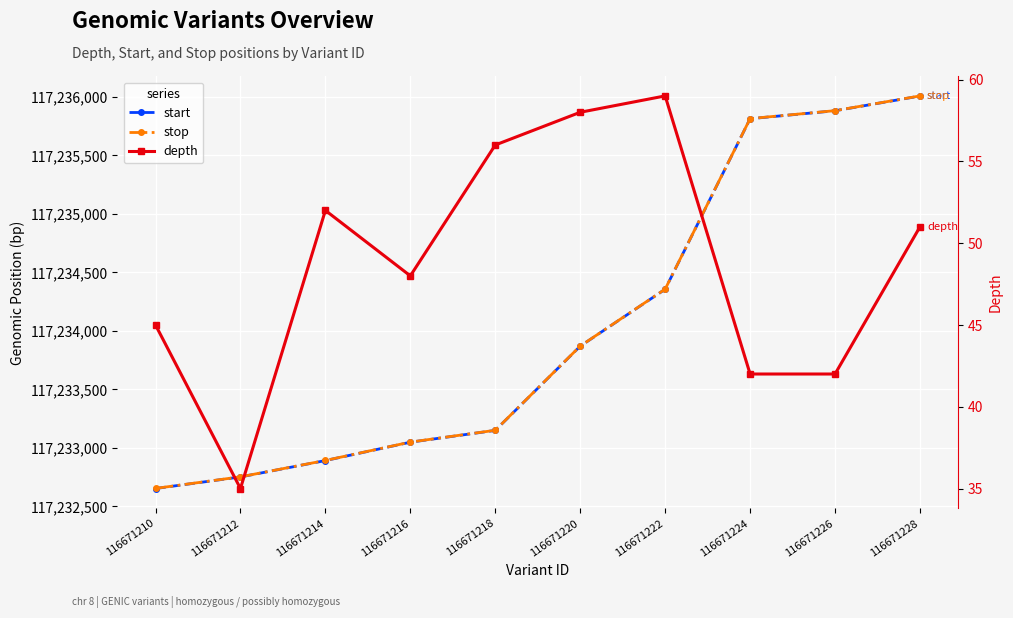

Where does the start series first go above 117233869?

116671222